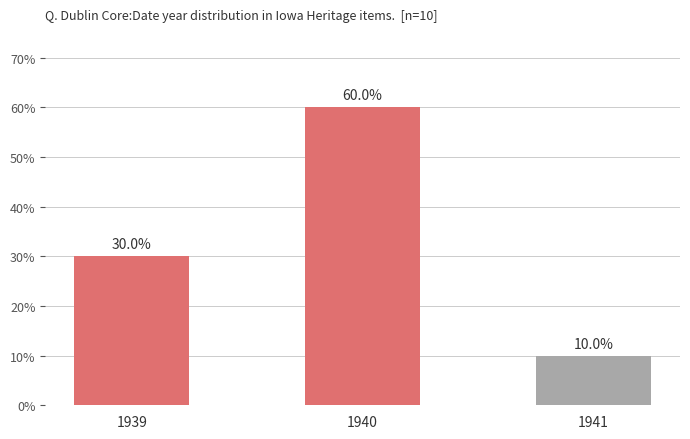

List the labels in order of value, smallest first.

1941, 1939, 1940